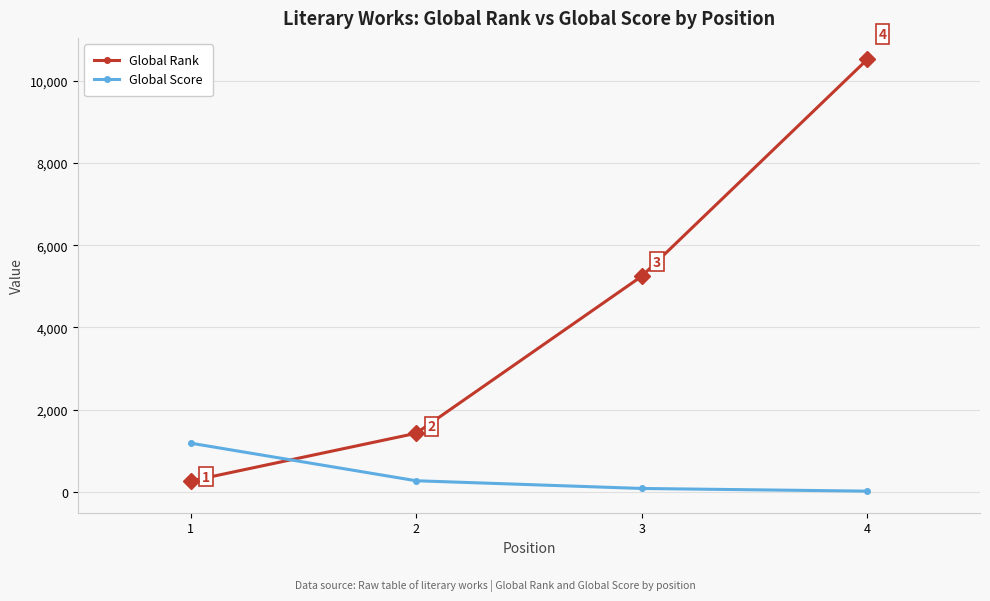

What are all the series names shown in the legend?

Global Rank, Global Score